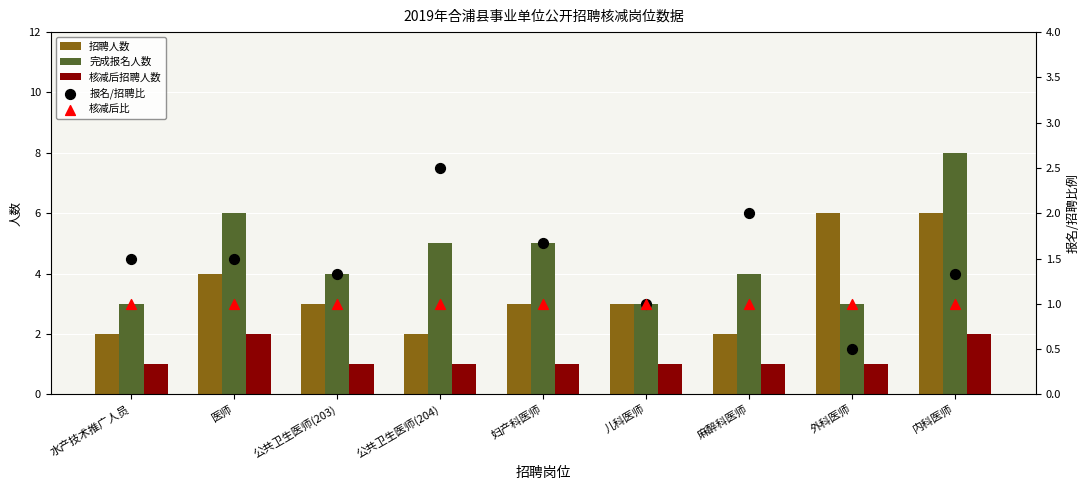

Which series contains the lowest Y value?

报名/招聘比